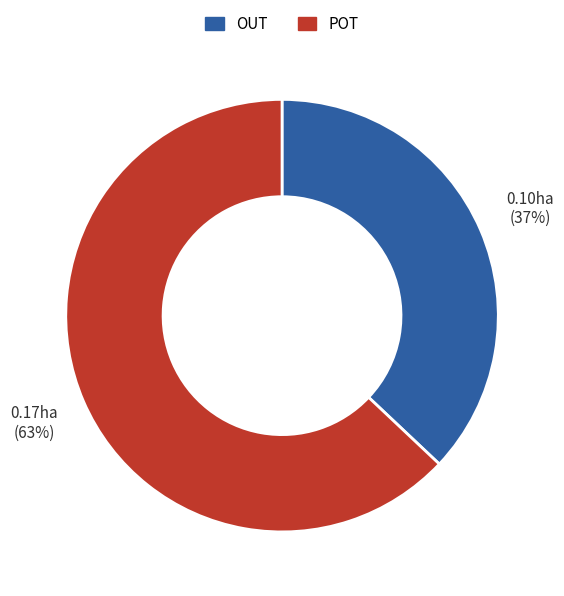

To the nearest percent, what is the difference between the largest and smallest slice percentages?

26%